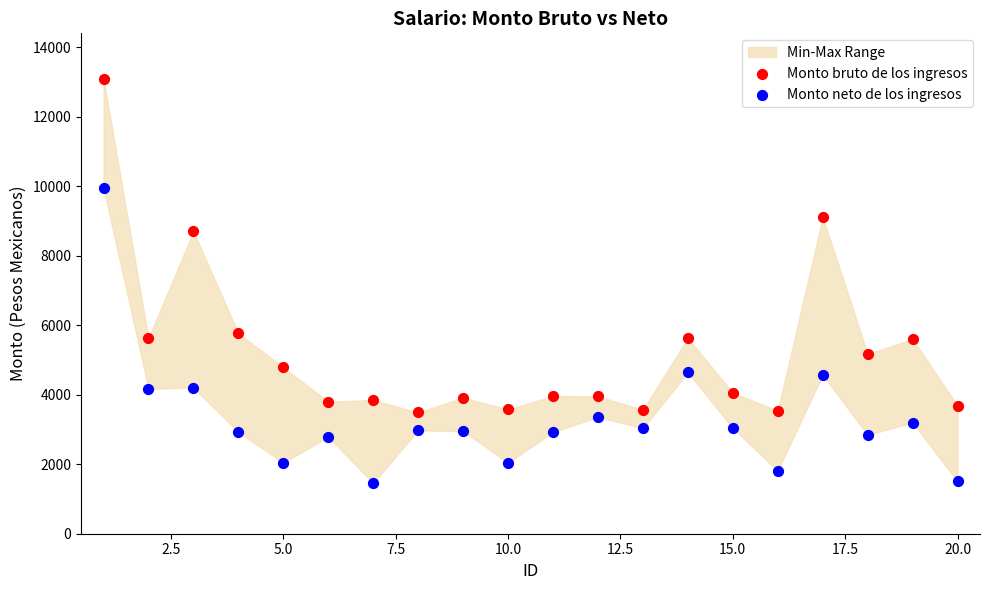

What is the X range (max minus min) for the scatter plot?

19.0